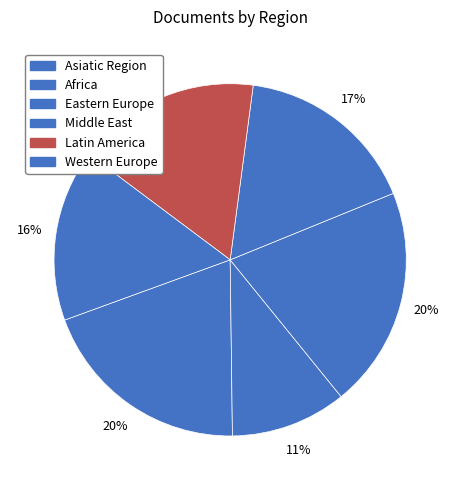

Is there a majority slice in this chart?

No